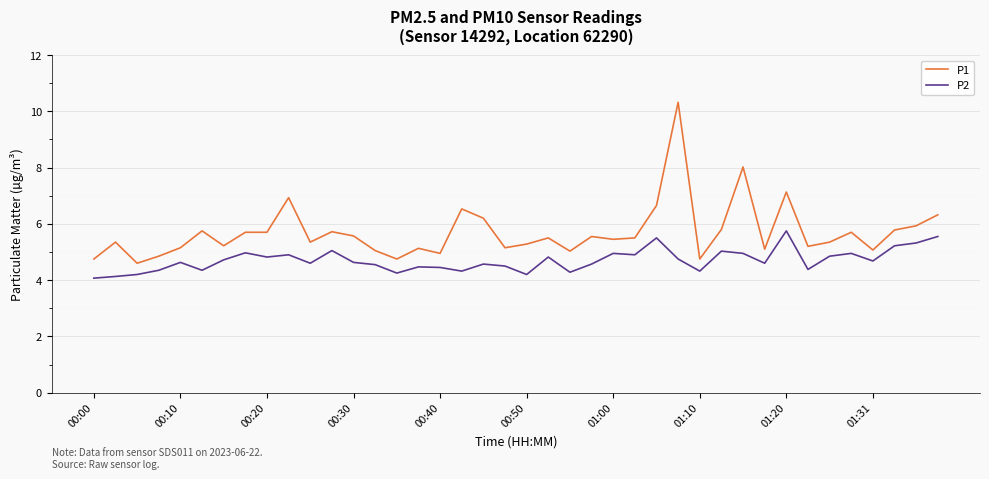

List the series in order of their peak value, lowest first.

P2, P1